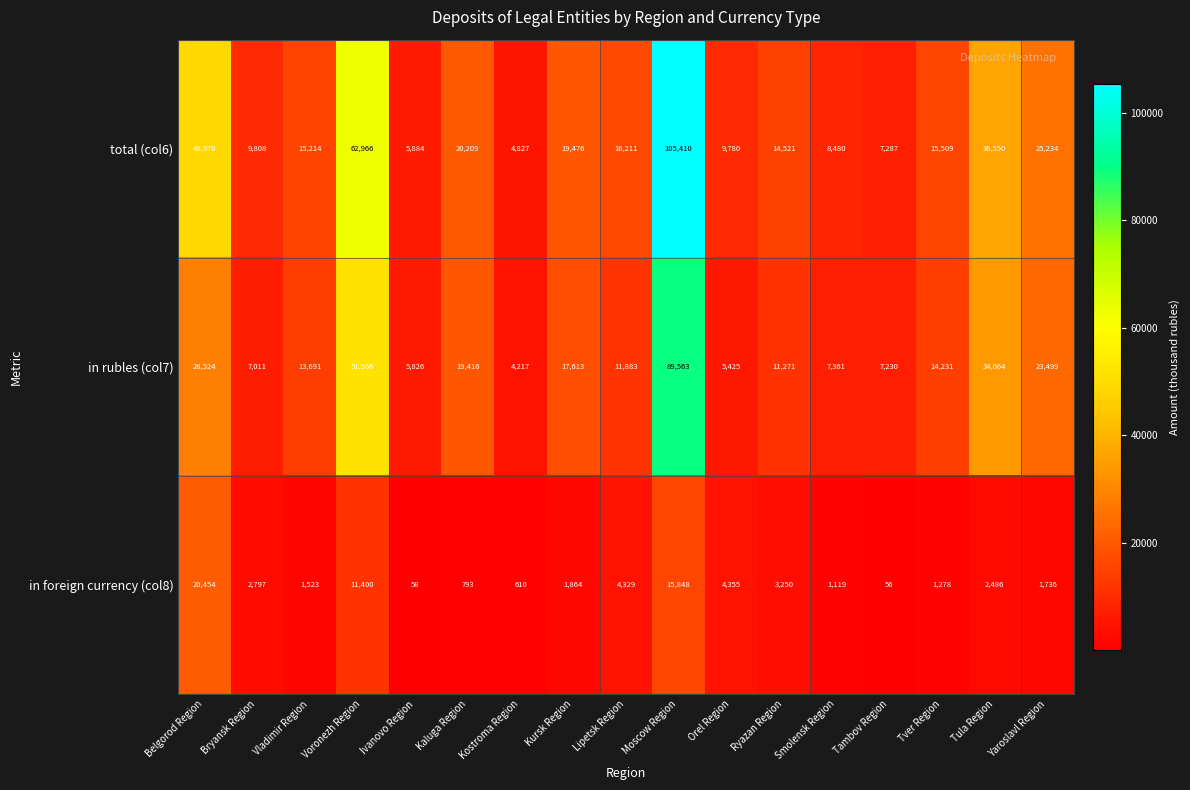

At how many categories does at least one series exceed 61641?

2